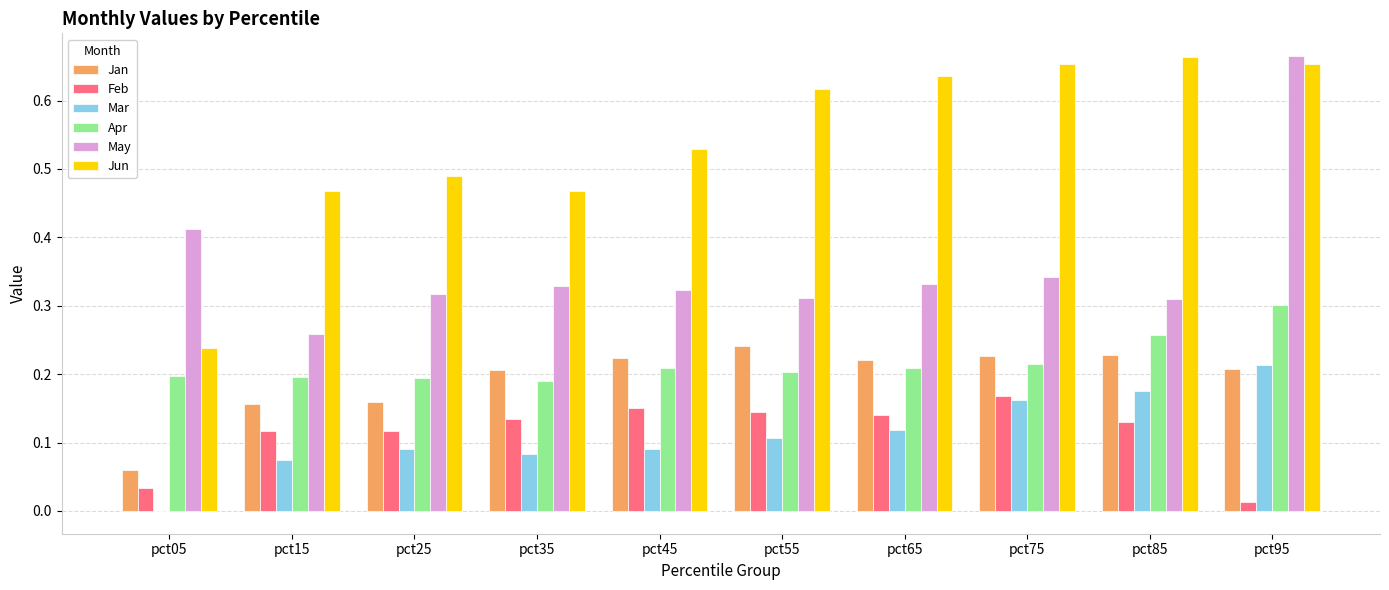

Does the chart contain stacked bars?

No